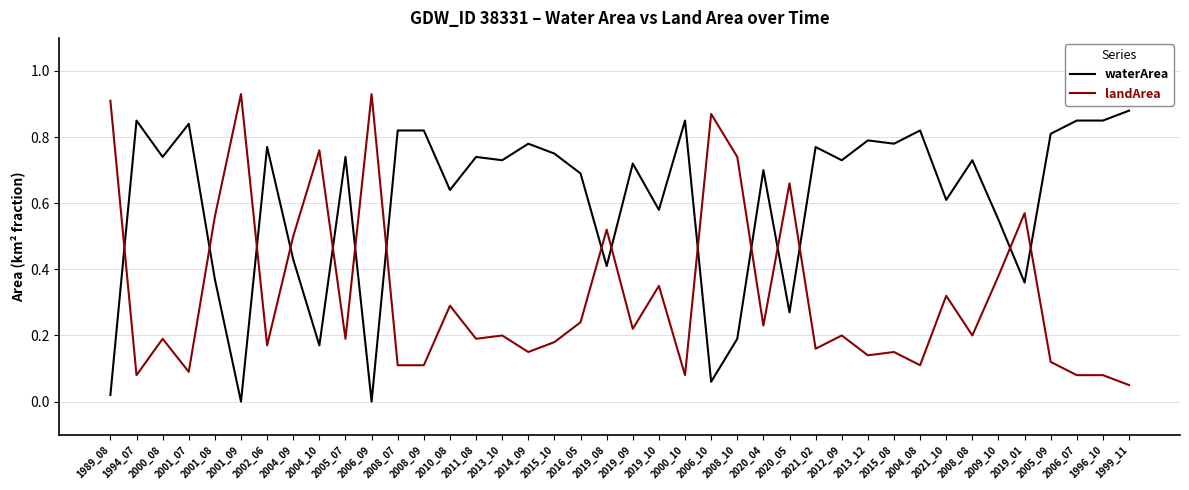

At 2015_08, list the series in order from smallest to largest.

landArea, waterArea